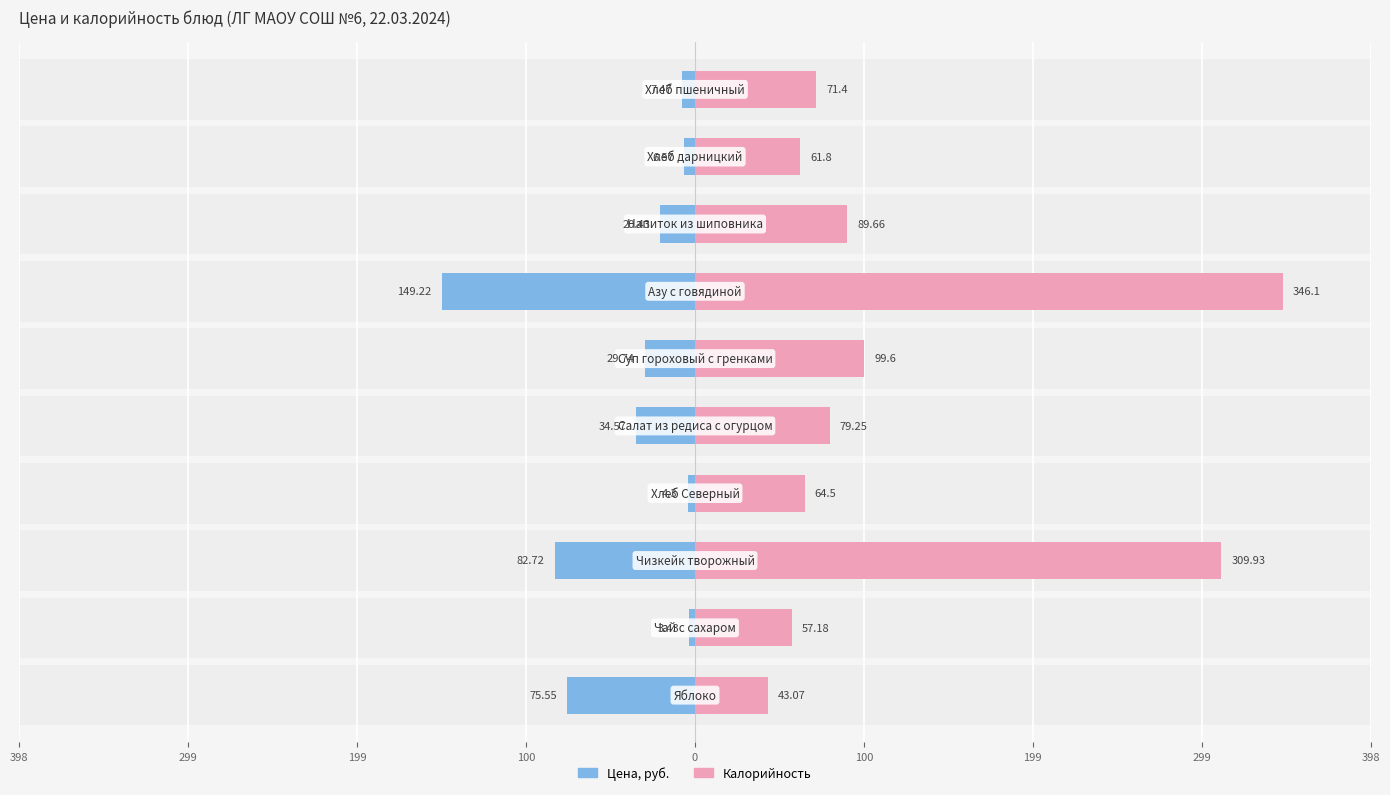

Where is Калорийность nearest to the value 194?

100